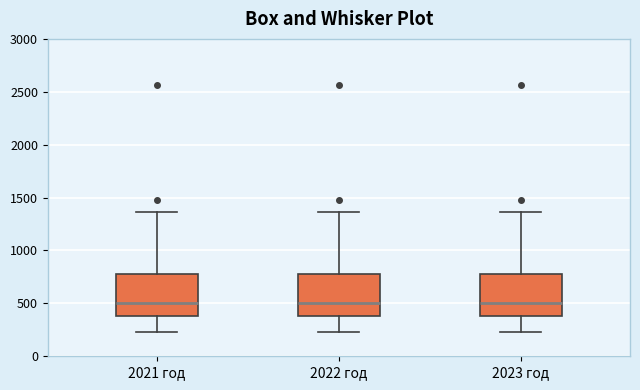

Reading left to right, transcribe this box plot: for each box, give where its median line is, the range the box spans, and where its two whiskers end, as read against the y-axis. The values are not printed on the chart, so give them approximately, as read against the axis.

2021 год: median 500, box 400 to 800, whiskers 250 to 1350
2022 год: median 500, box 400 to 800, whiskers 250 to 1350
2023 год: median 500, box 400 to 800, whiskers 250 to 1350